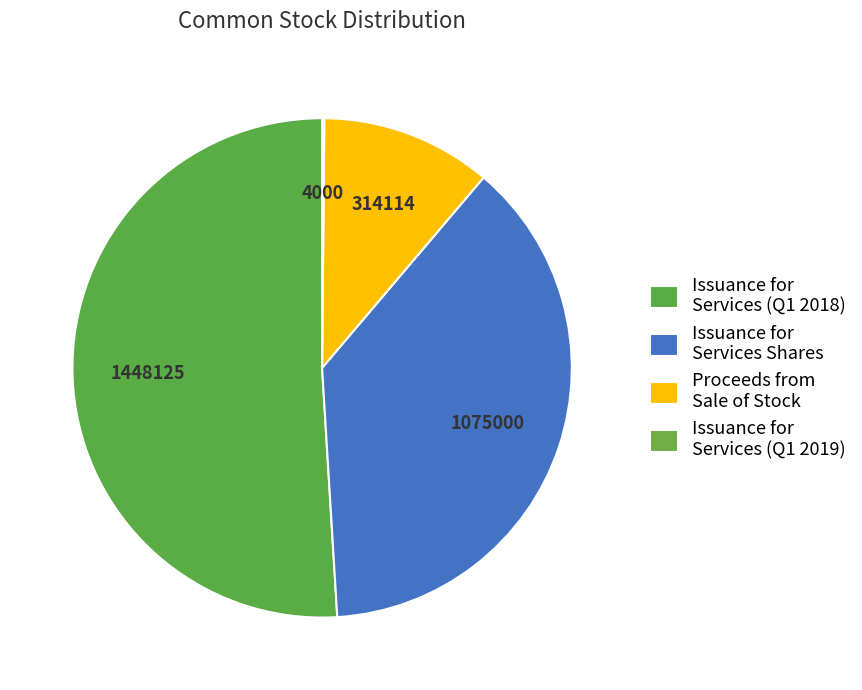

Which has a higher value, 1448125 or 314114?

1448125